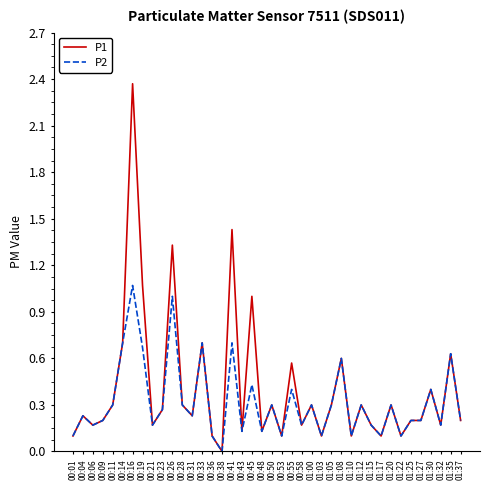

Which series has the largest range (max minus min)?

P1